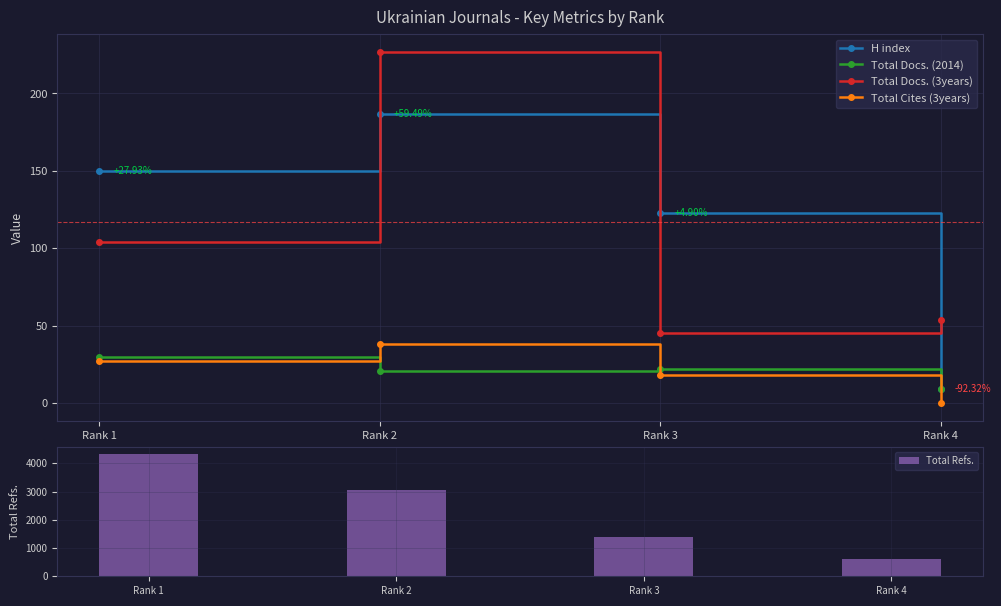

Reading left to right, list all the values displayed in this chart.

H index: Rank 1=150	Rank 2=187	Rank 3=123	Rank 4=9
Total Docs. (2014): Rank 1=30	Rank 2=21	Rank 3=22	Rank 4=9
Total Docs. (3years): Rank 1=104	Rank 2=227	Rank 3=45	Rank 4=54
Total Cites (3years): Rank 1=27	Rank 2=38	Rank 3=18	Rank 4=0
Total Refs.: Rank 1=4347	Rank 2=3055	Rank 3=1407	Rank 4=598